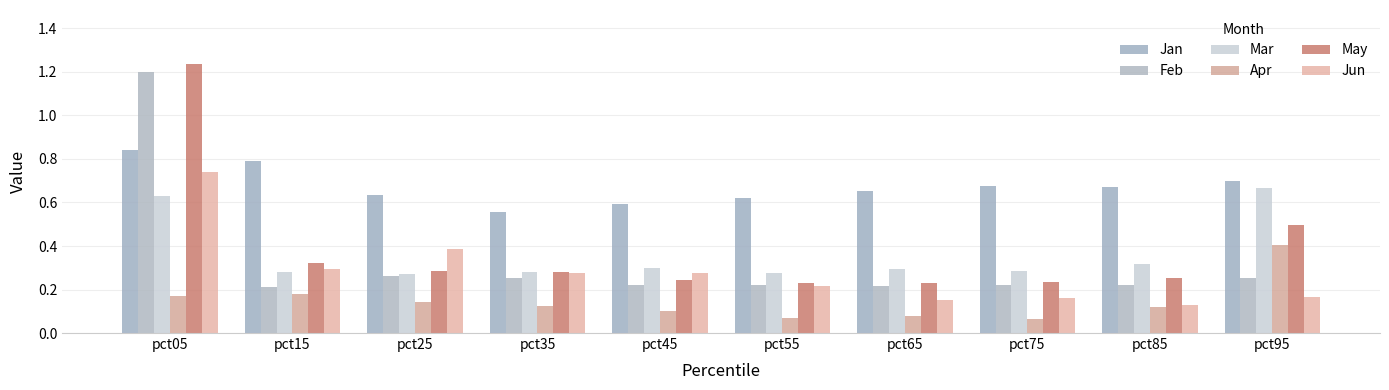

Are the bars horizontal?

No